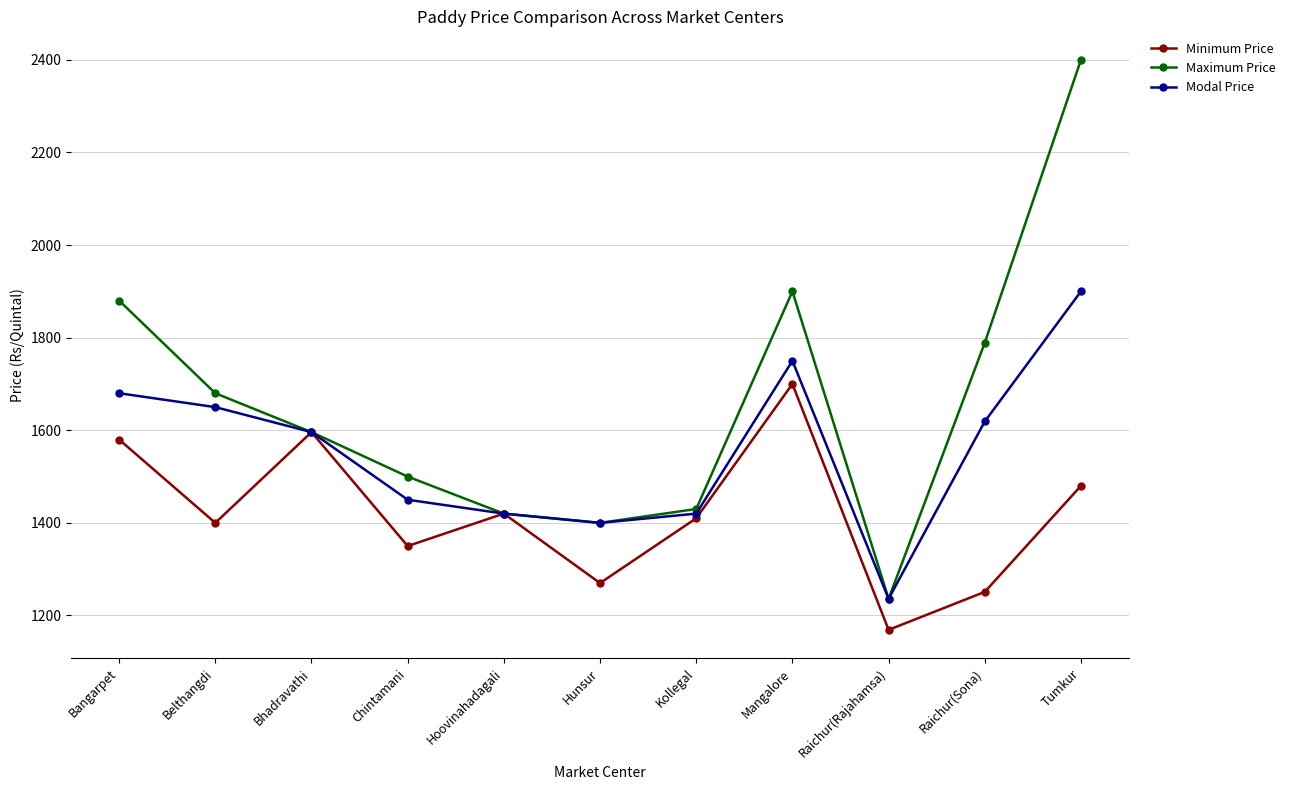

Which category has the highest value in the Maximum Price series?

Tumkur